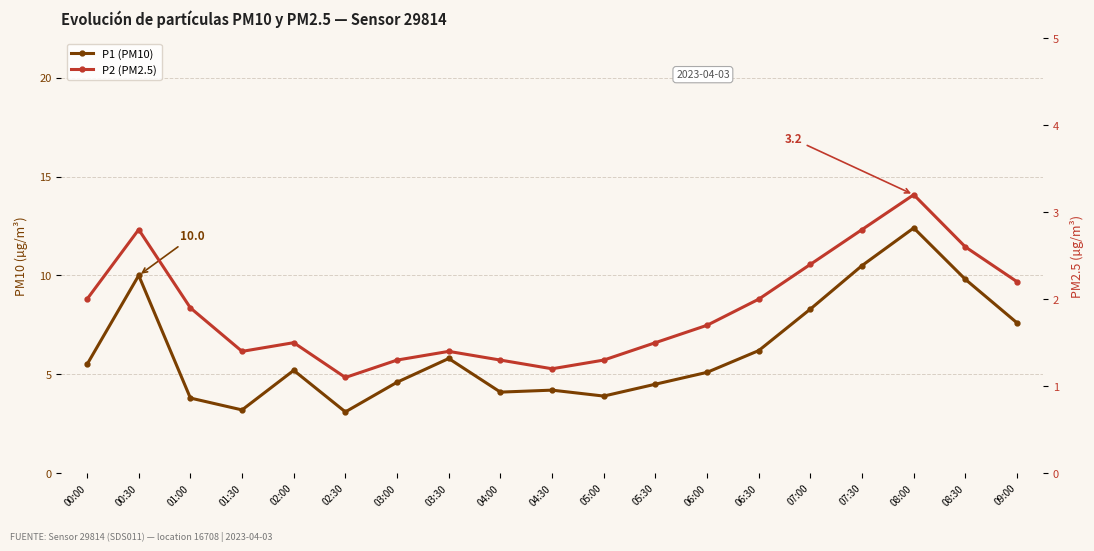

List the series in order of their peak value, highest first.

P1 (PM10), P2 (PM2.5)